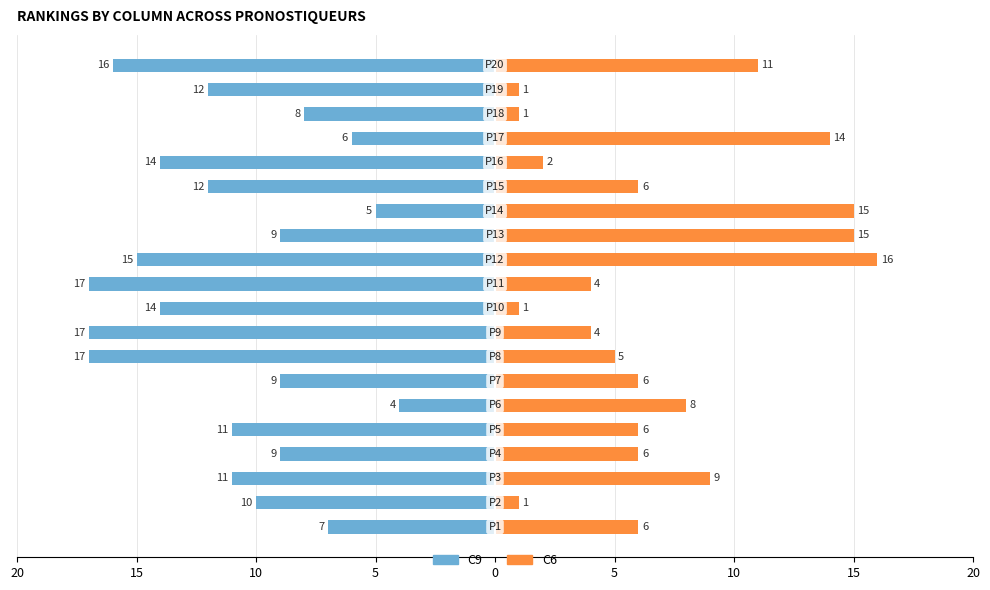

How many data points in C9 are less than -11?

9